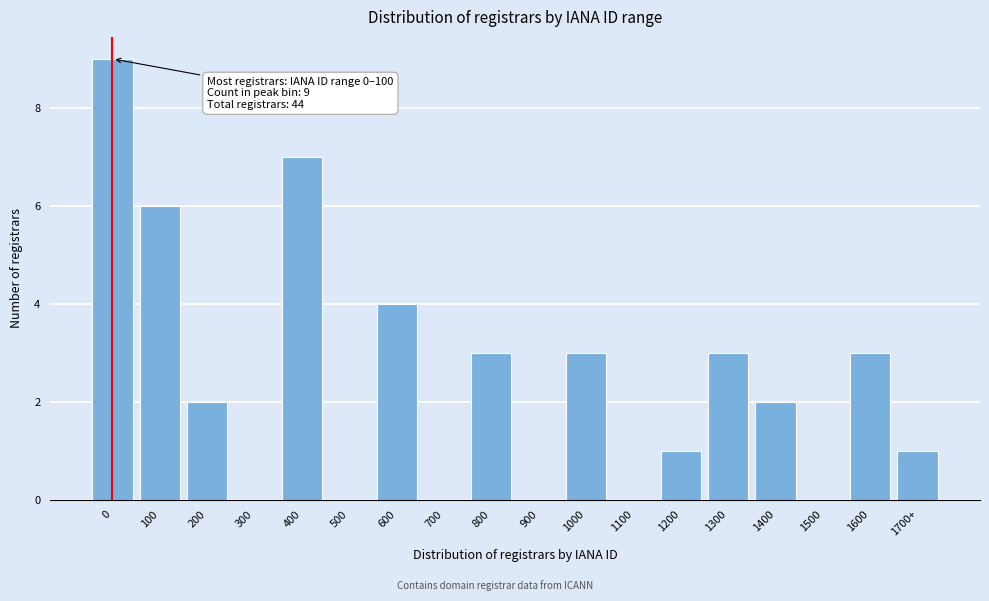

Reading left to right, transcribe all the data shown in this chart.

0=9	100=6	200=2	300=0	400=7	500=0	600=4	700=0	800=3	900=0	1000=3	1100=0	1200=1	1300=3	1400=2	1500=0	1600=3	1700+=1